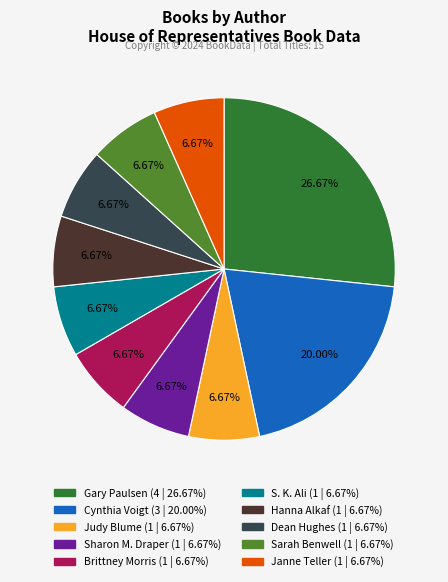

Is Judy Blume the majority of the pie?

No